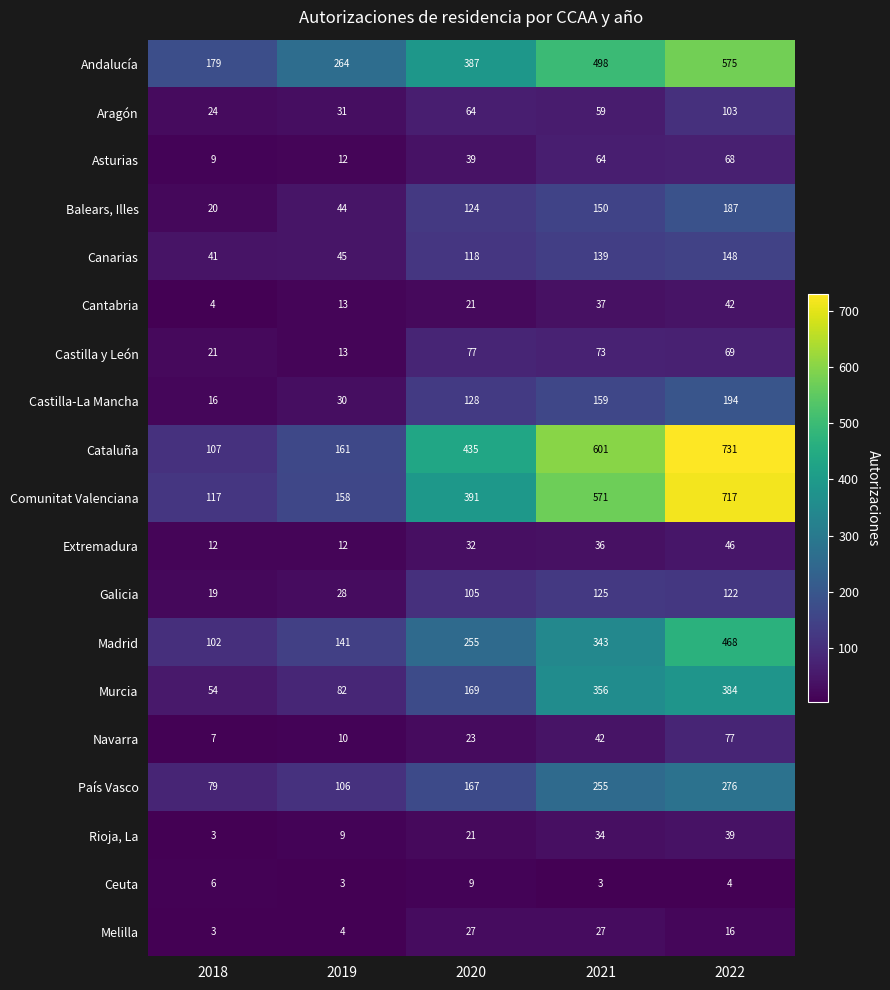

List the labels in order of Murcia value, smallest first.

2018, 2019, 2020, 2021, 2022